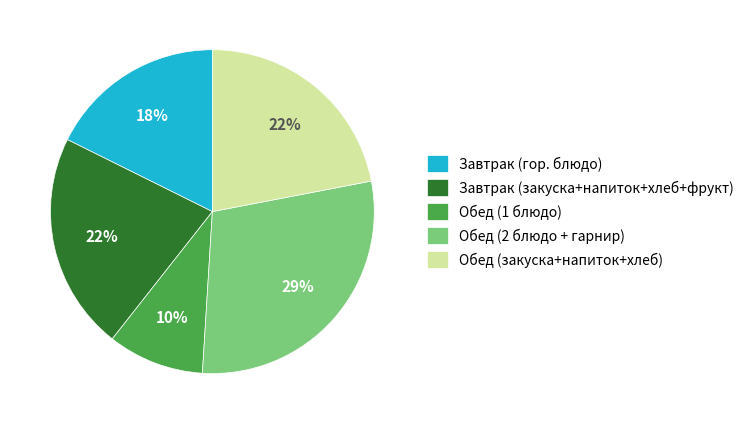

Approximately how many times larger is the value at Завтрак (гор. блюдо) compared to Завтрак (закуска+напиток+хлеб+фрукт)?

0.8